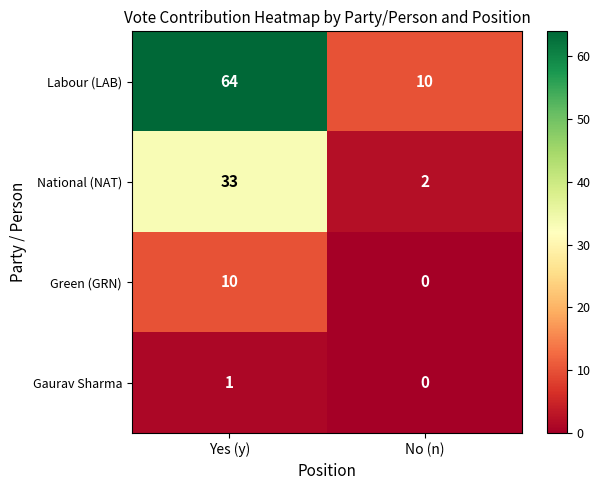

Count the number of data series in this chart.

4